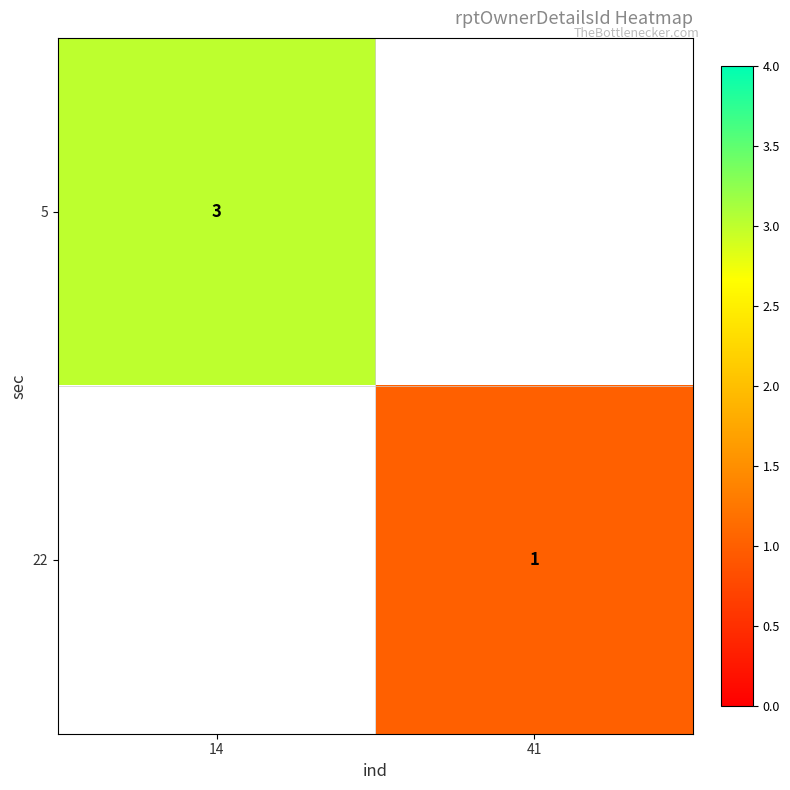

Which has a higher value, 41 or 14?

14